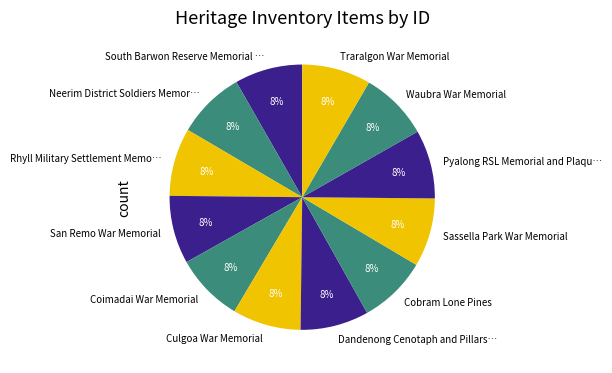

What is the ratio of the value at San Remo War Memorial to the value at Sassella Park War Memorial?

1.0